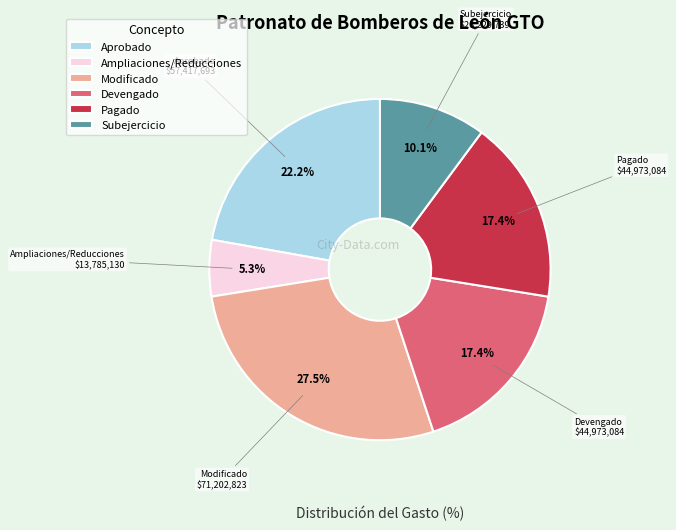

What is the ratio of the value at Subejercicio to the value at Devengado?

0.6